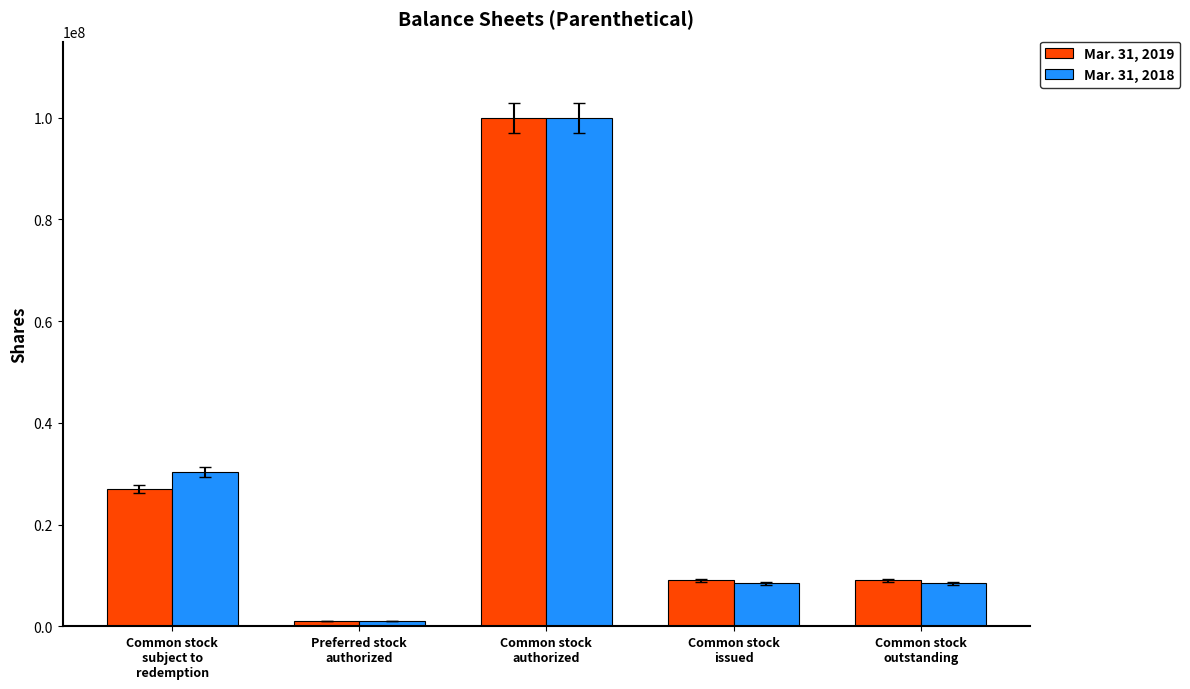

Rank the series by their average value, from highest to lowest.

Mar. 31, 2018, Mar. 31, 2019